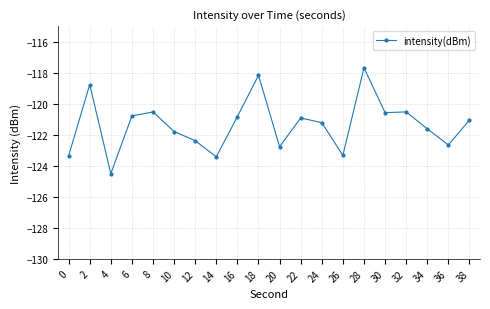

What is the change in value from 18 to 36?

-4.5